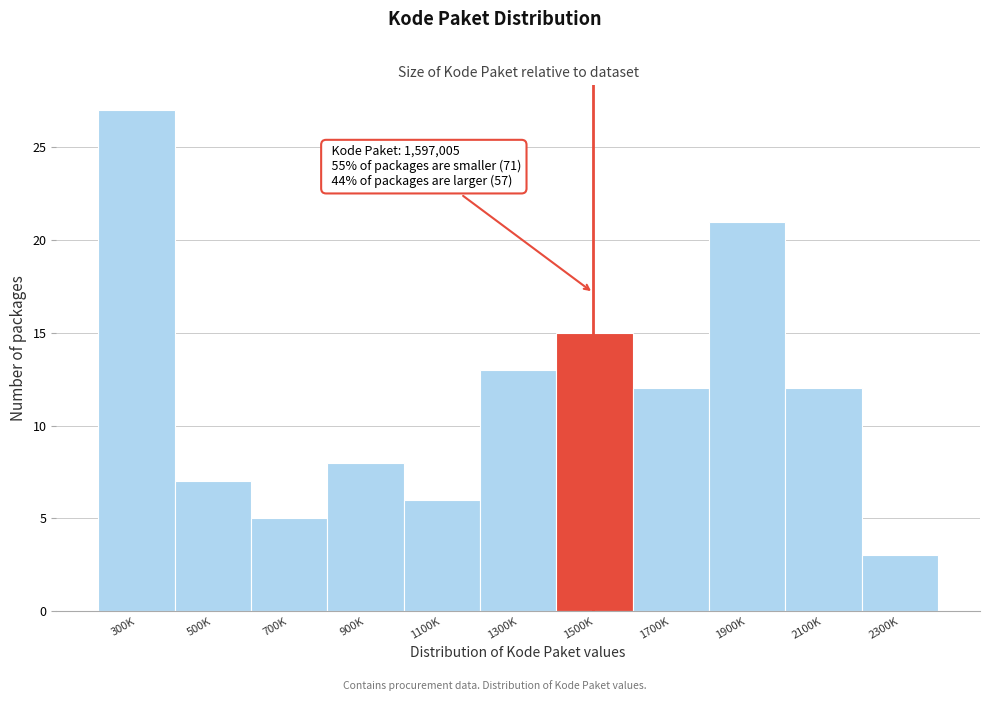

Reading right to left, what are all the values shown in this chart?

3	12	21	12	15	13	6	8	5	7	27